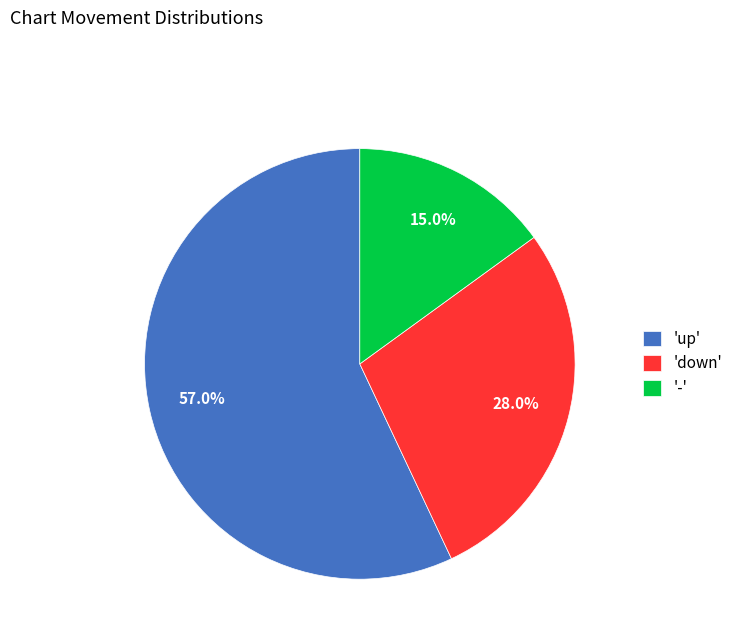

Rank the categories by value from lowest to highest.

'-', 'down', 'up'